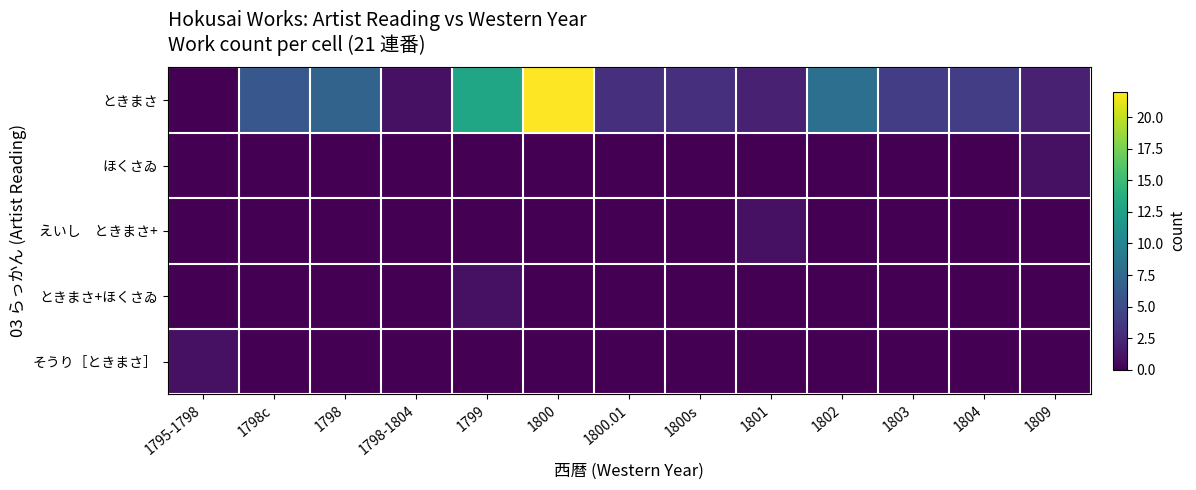

At 1800, list the series in order from largest to smallest.

ときまさ, ほくさゐ, えいし ときまさ+, ときまさ+ほくさゐ, そうり［ときまさ］